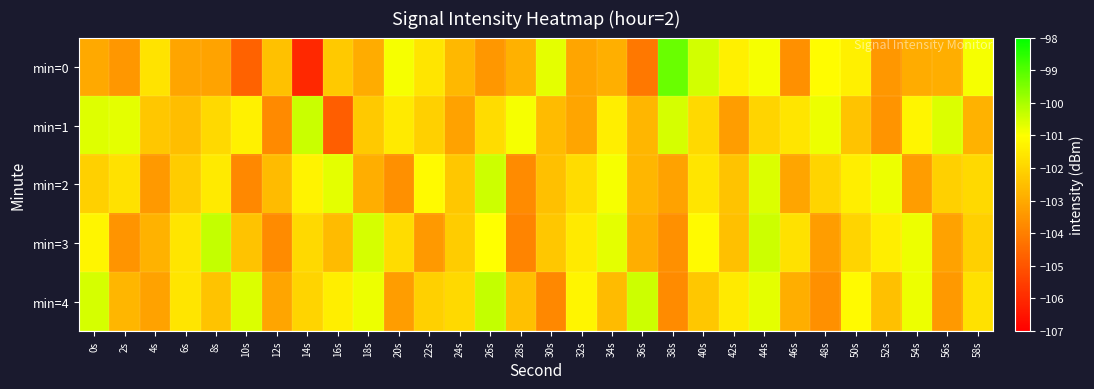

At 48s, list the series in order from smallest to largest.

min=4, min=3, min=2, min=0, min=1